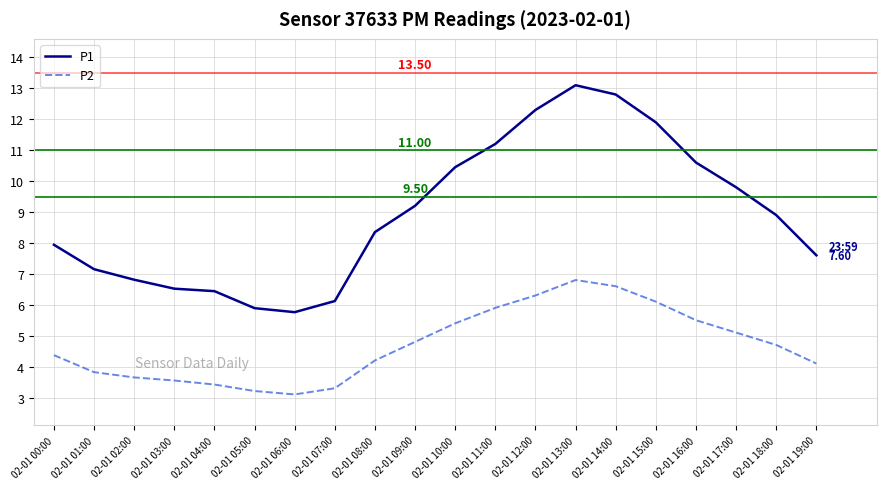

Is the value of P2 at 02-01 07:00 greater than the value of P1 at 02-01 18:00?

No